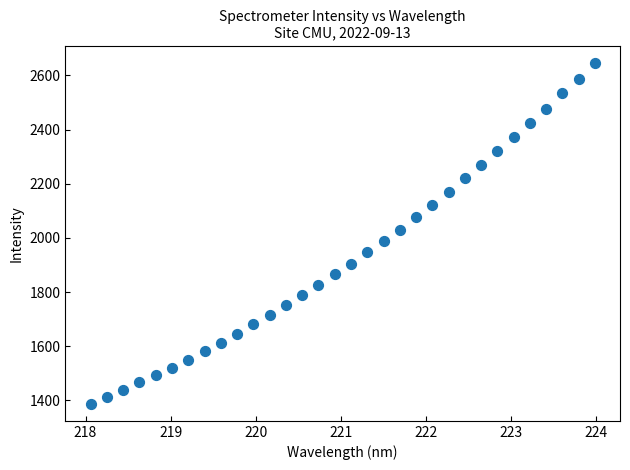

What is the range of Y values (max minus min)?

1260.1